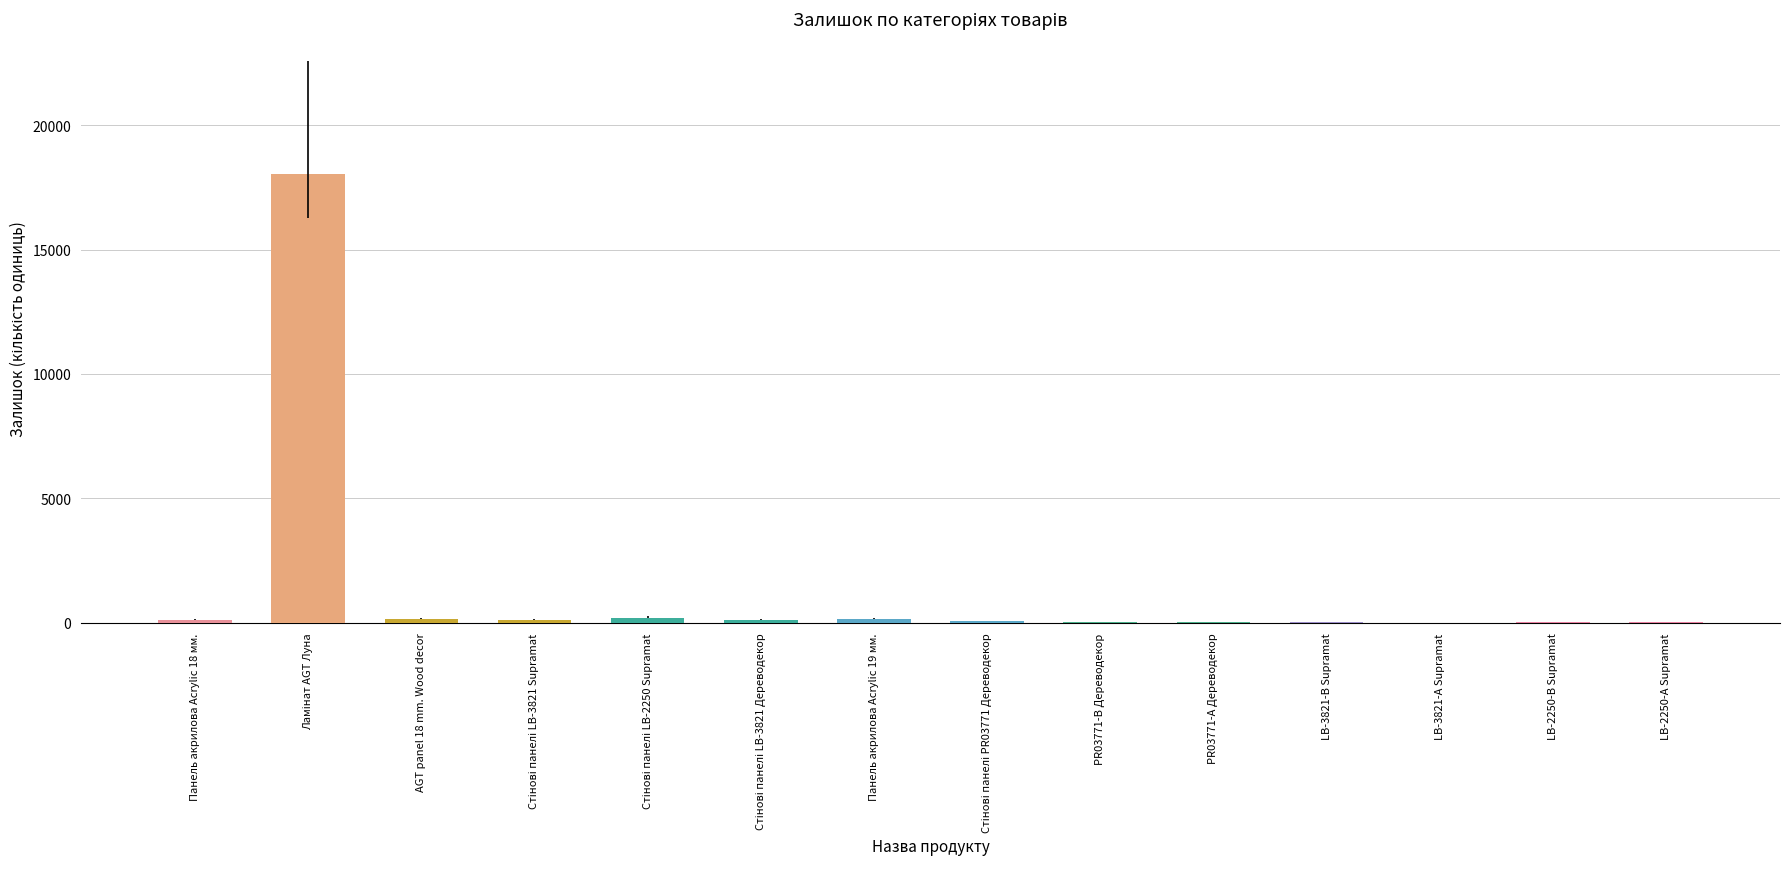

What is the sum of all values?

19034